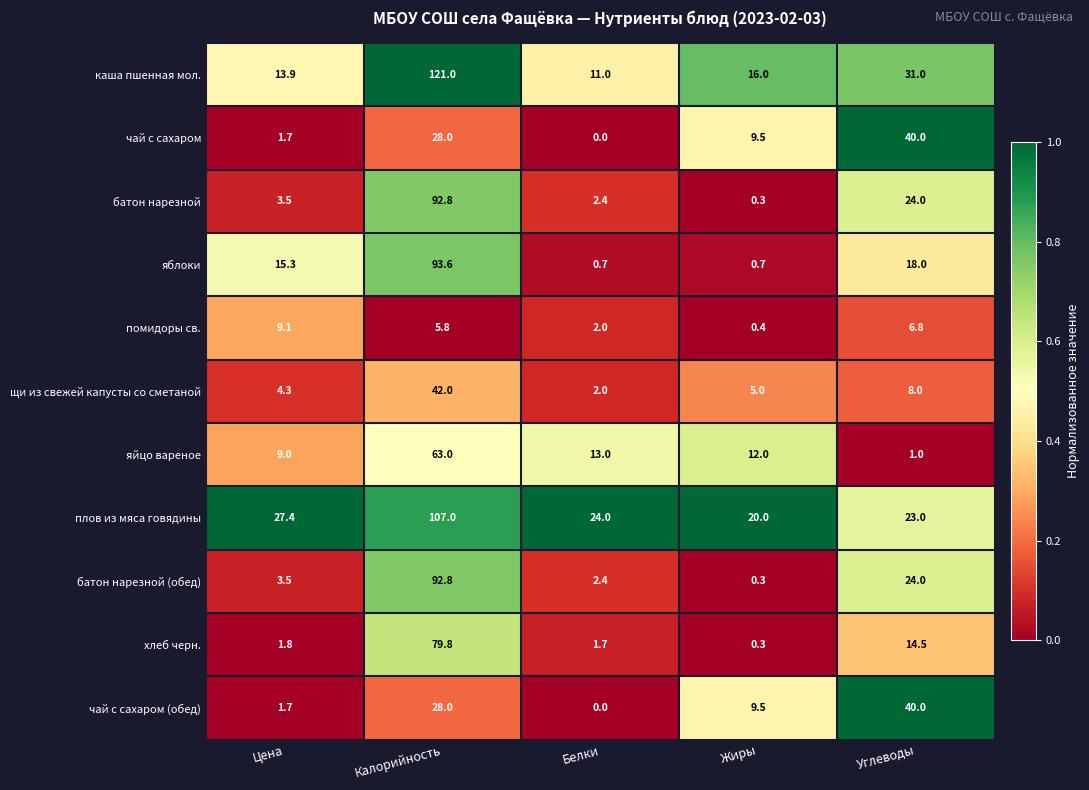

What is the approximate value of каша пшенная мол. at Жиры?

16.0